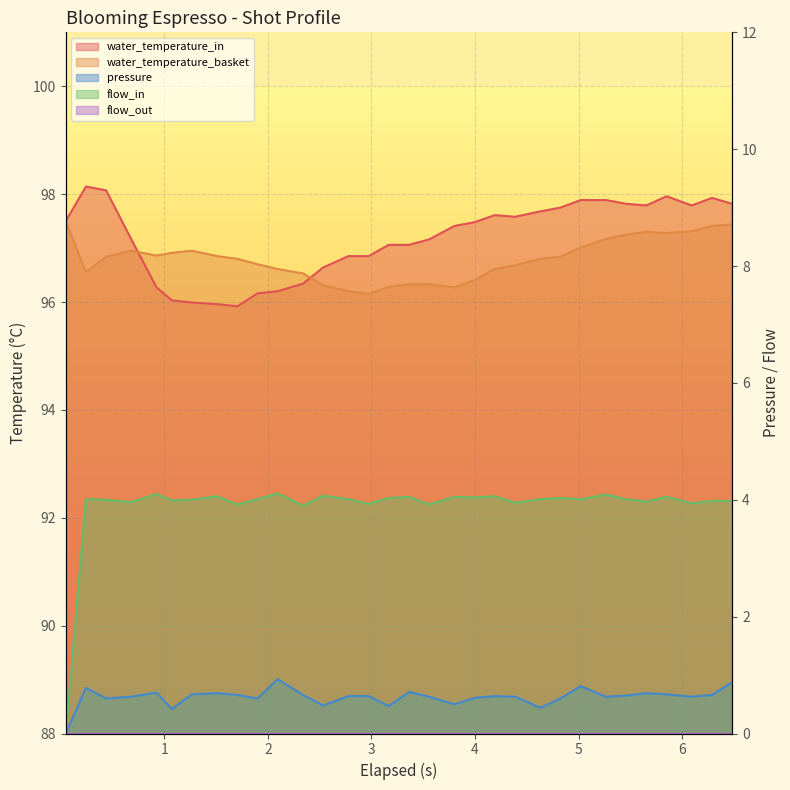

The value of water_temperature_basket at 0 is 31.6. True or false?

False